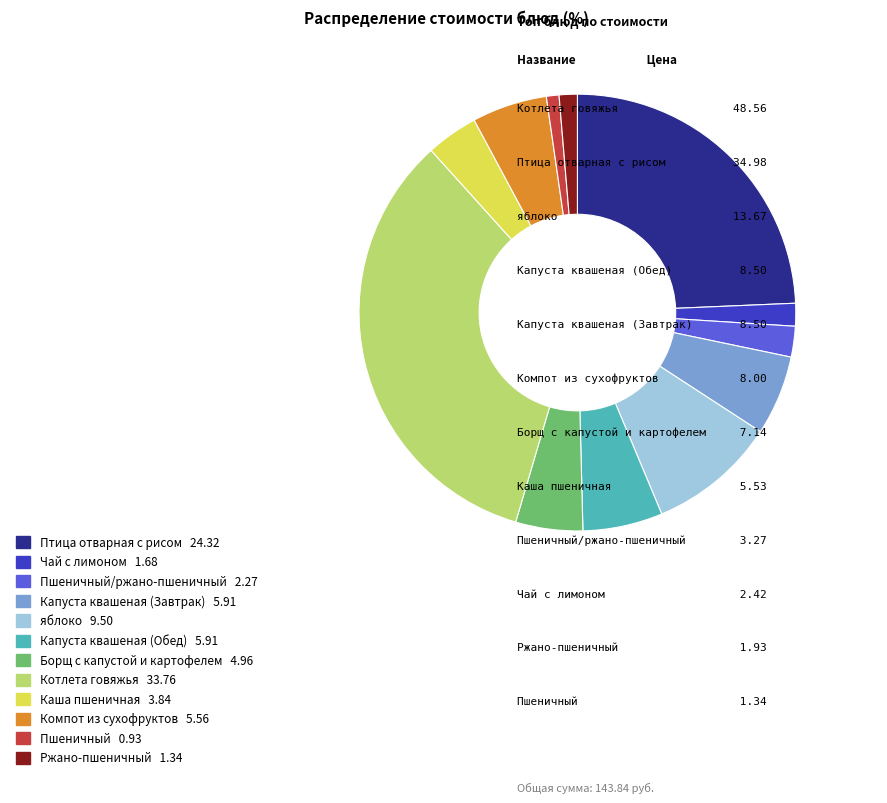

Is there any slice that represents more than half of the pie?

No